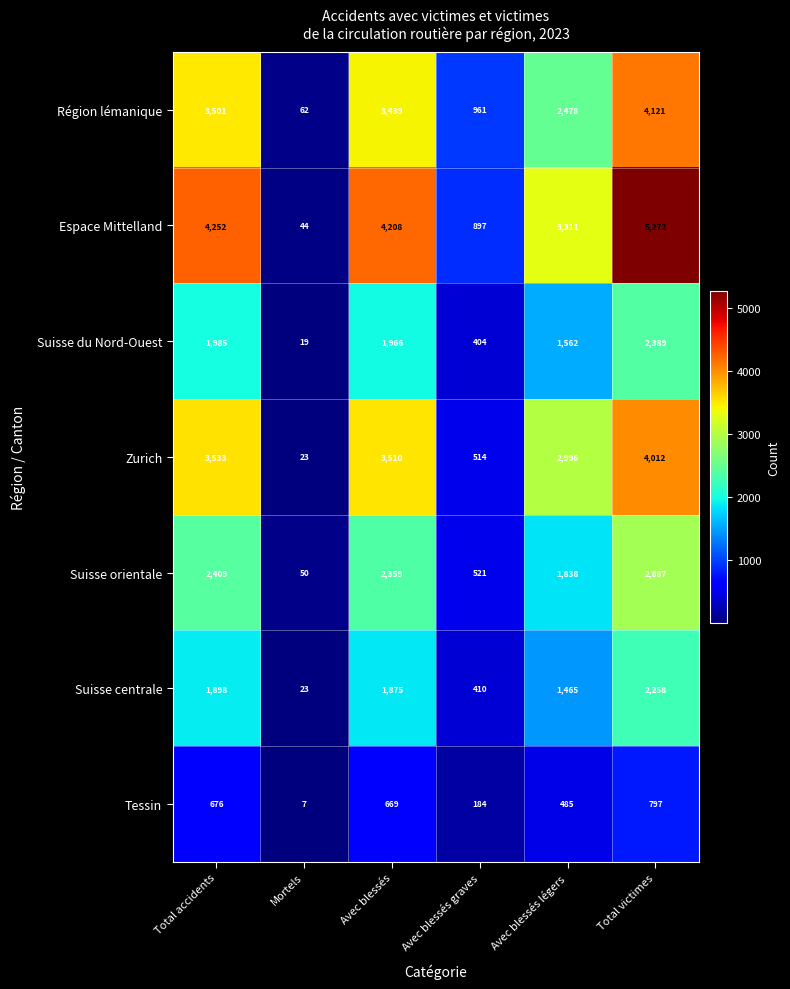

Rank the series at Avec blessés graves from lowest to highest value.

Tessin, Suisse du Nord-Ouest, Suisse centrale, Zurich, Suisse orientale, Espace Mittelland, Région lémanique